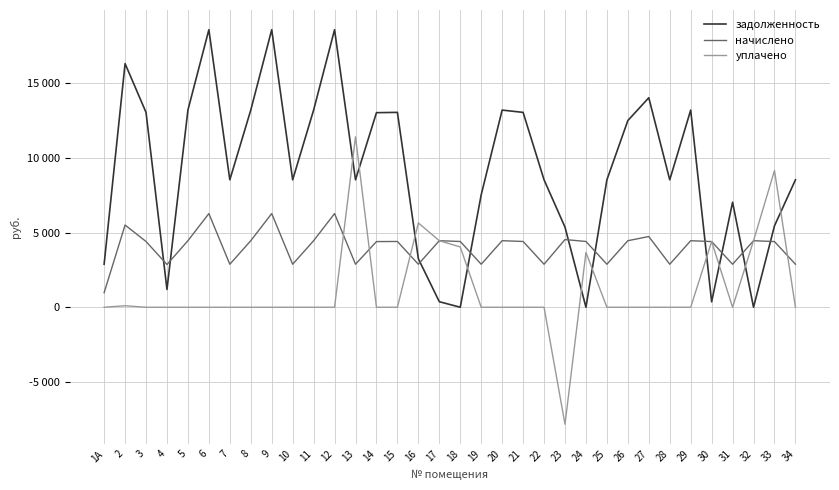

After their last crossing, which series has the higher values: начислено or уплачено?

начислено